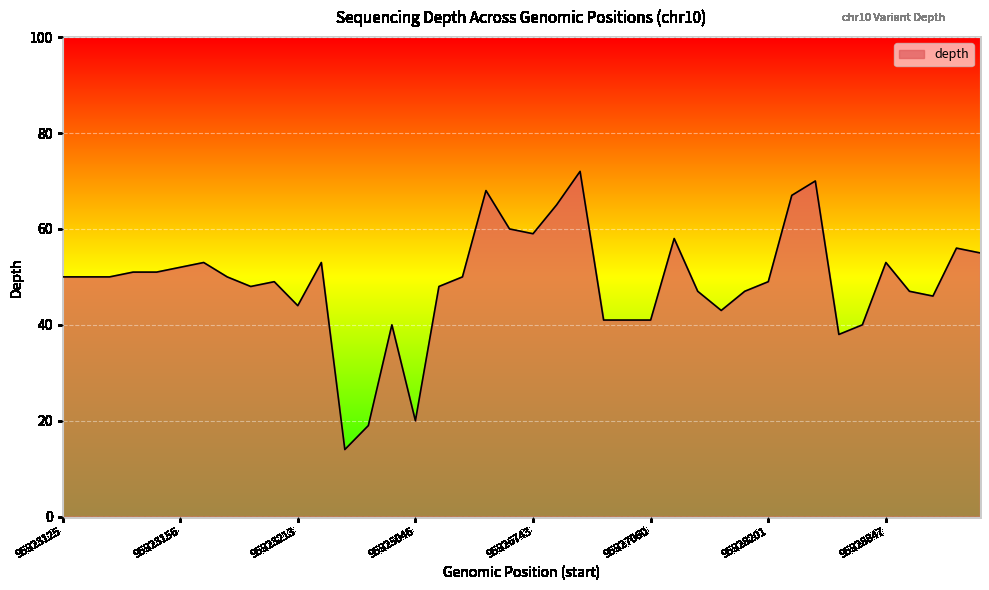

What is the smallest value displayed?

14